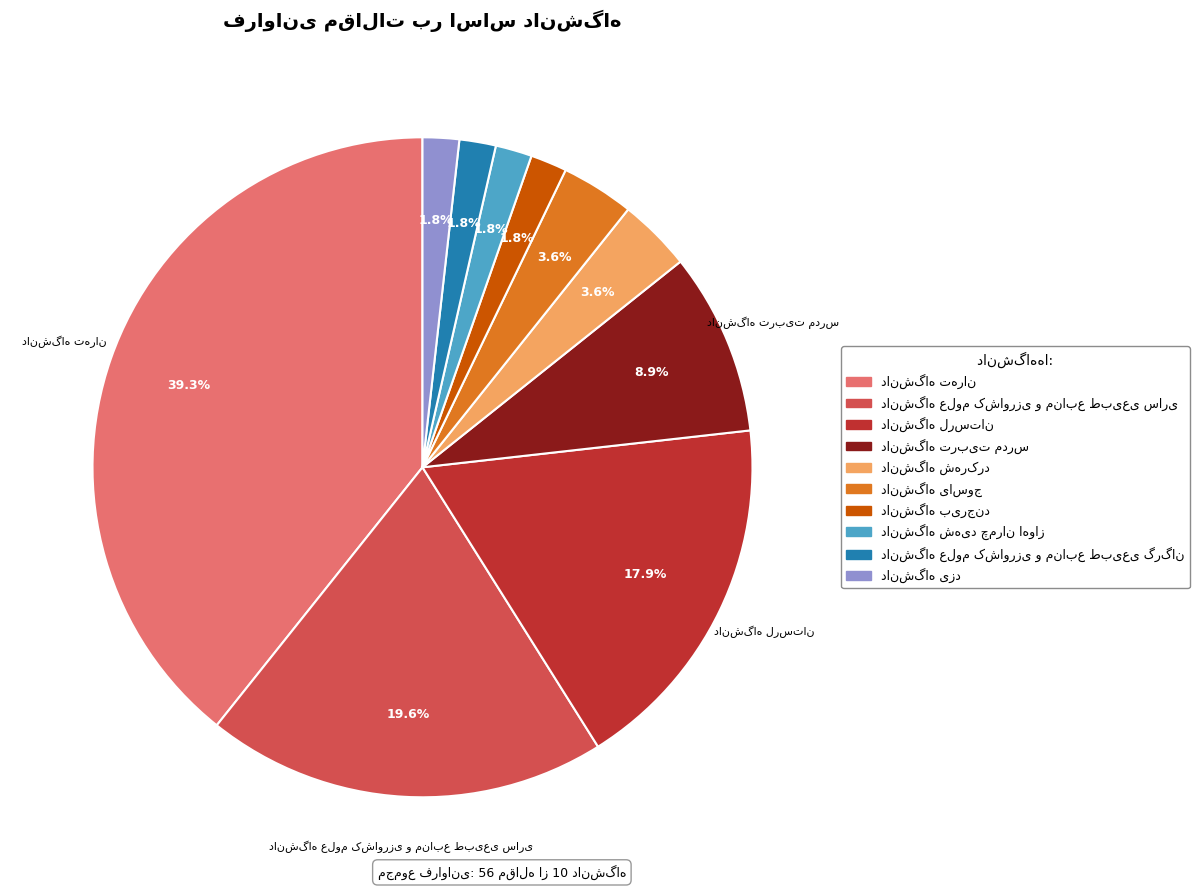

How many slices are in this pie chart?

10